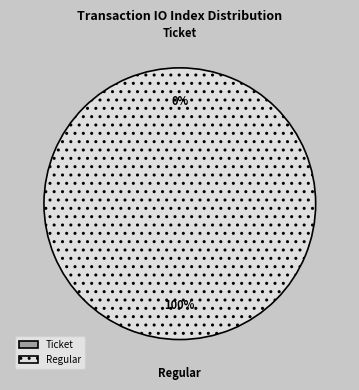

Which slice is the smallest?

Ticket